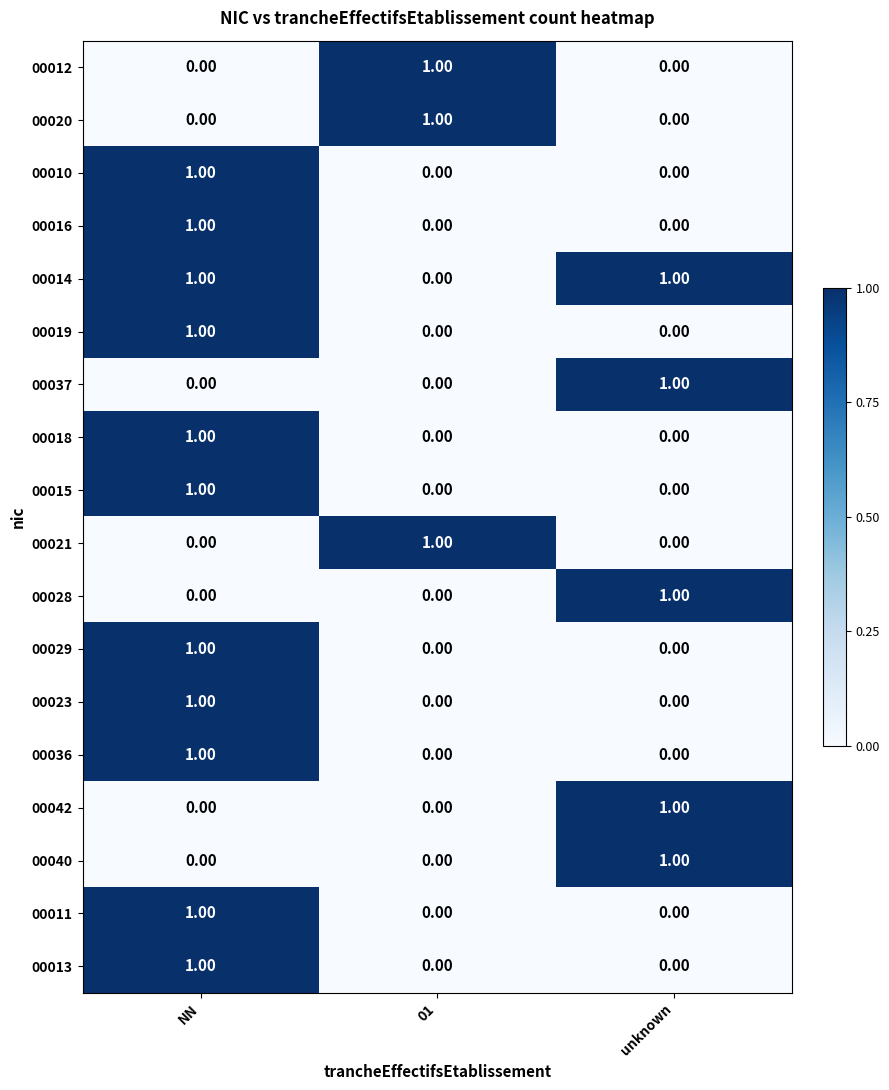

How many data points in 00013 are above 0?

1